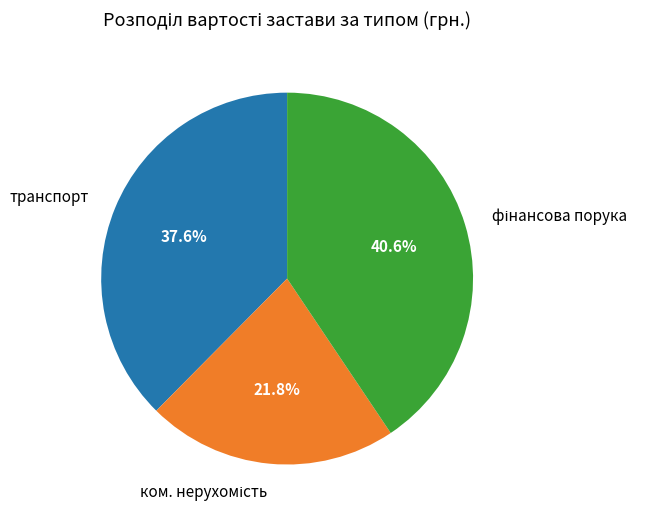

To the nearest percent, what is the difference between the largest and smallest slice percentages?

19%